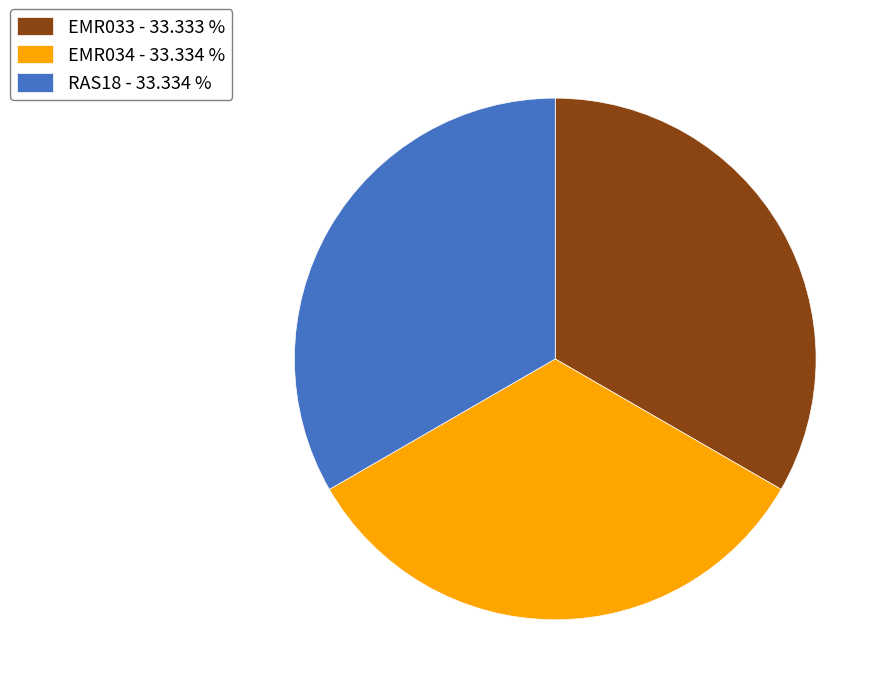

Is it true that EMR033 is 42% of the pie?

False